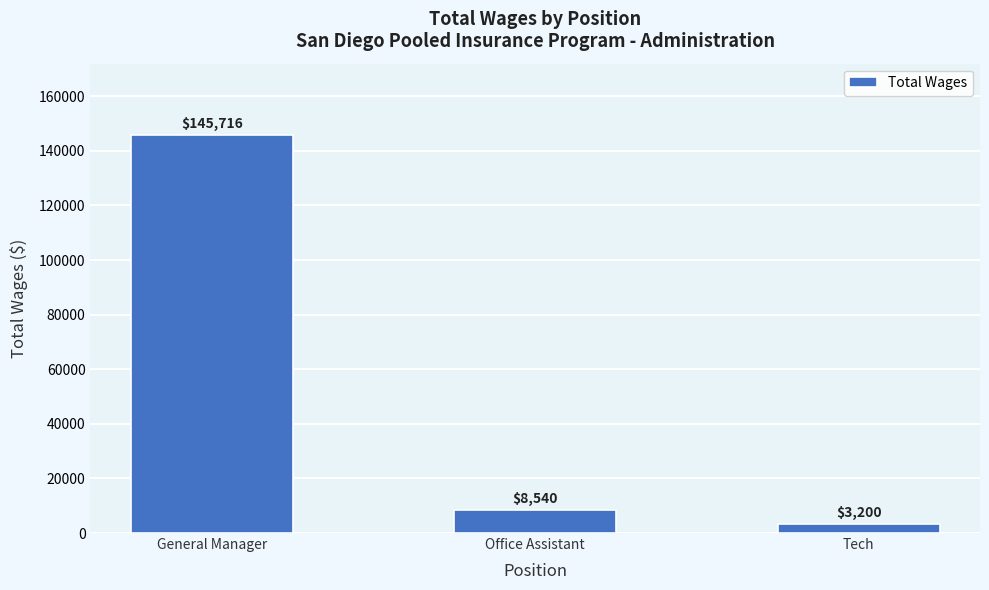

Where does the data first go above 8540?

General Manager